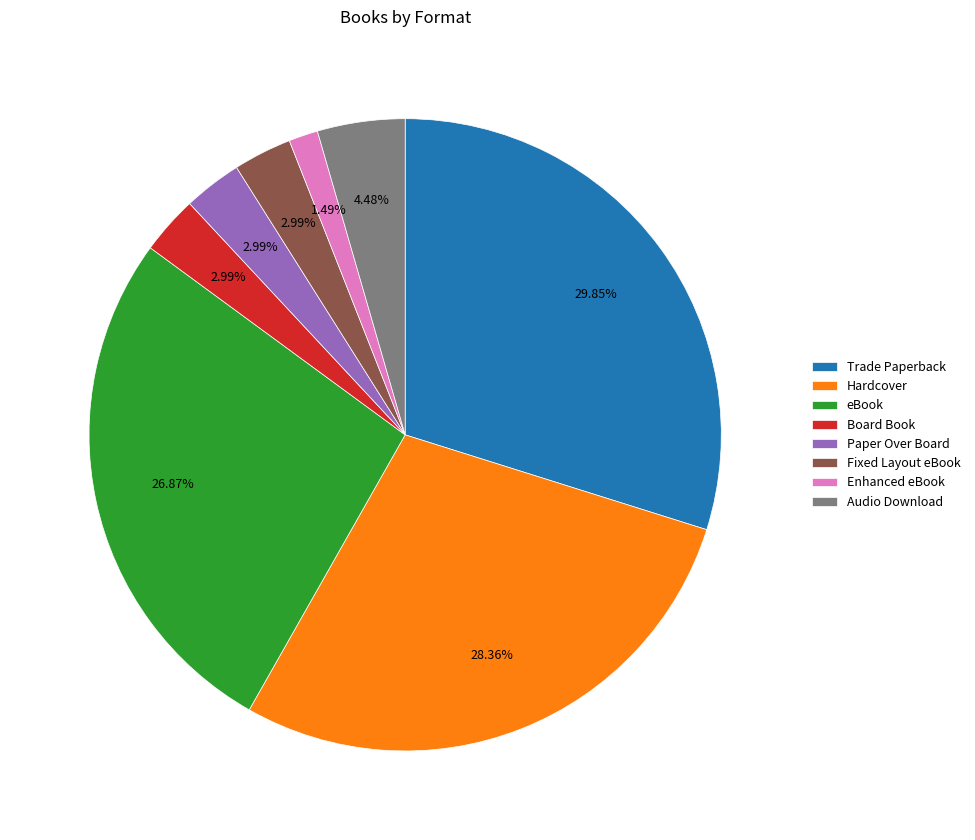

What is the smallest slice in the pie chart?

Enhanced eBook